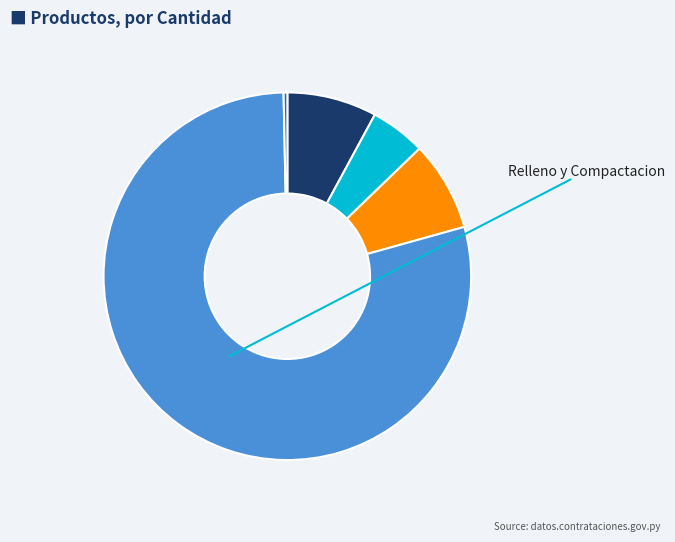

How many slices are in this pie chart?

5